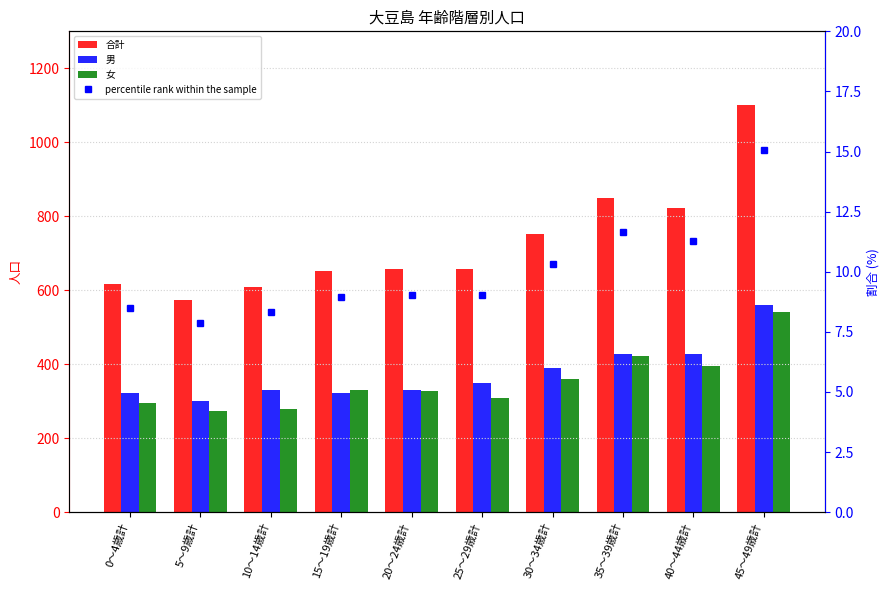

What is the label of the 1st bar from the left?

0～4歳計